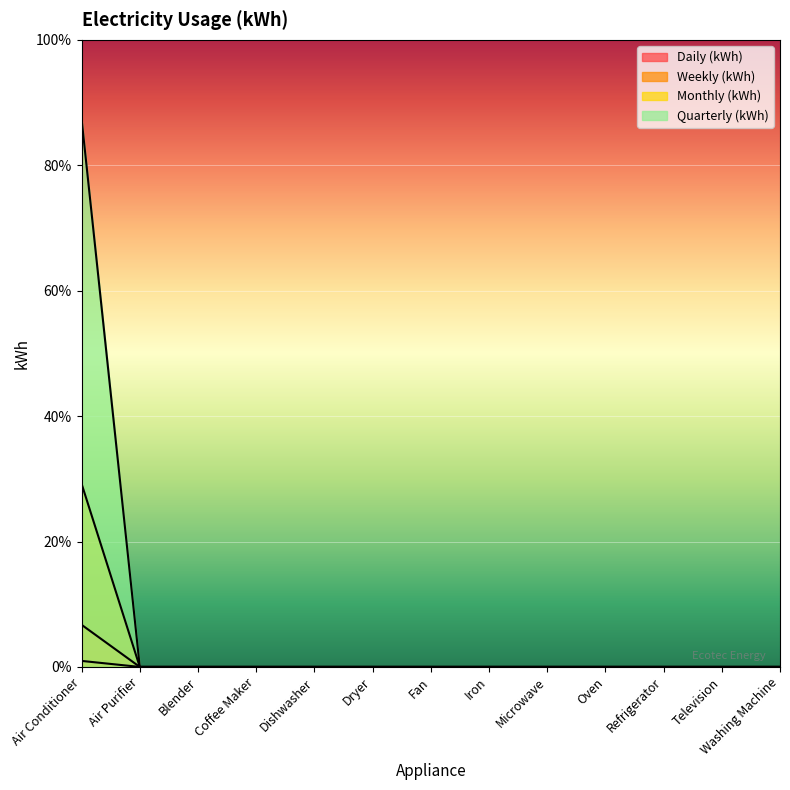

Between Refrigerator and Microwave, which is larger?

Refrigerator